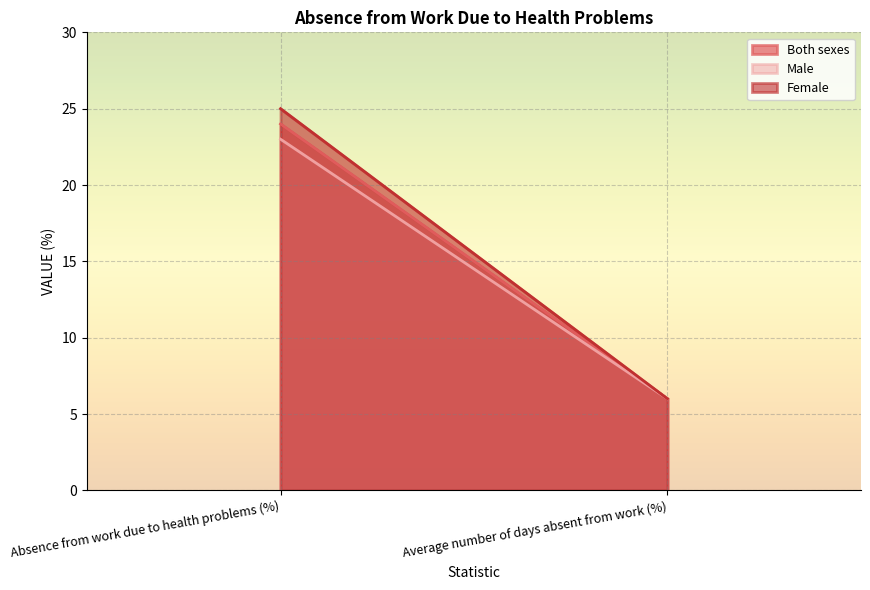

What value does the Female series have at Absence from work due to health problems (%), to the nearest 10?

20